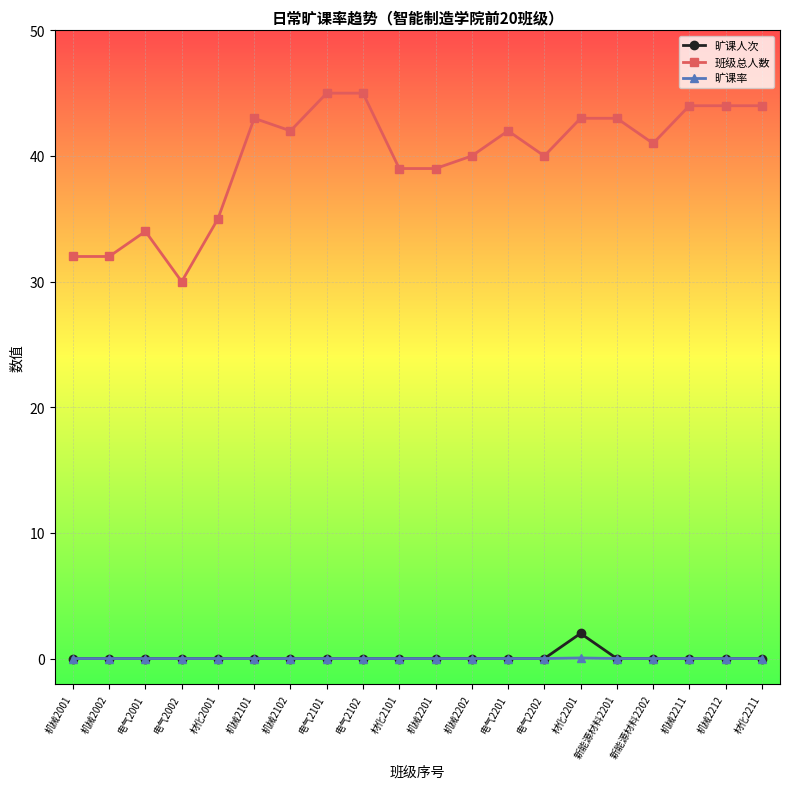

True or false: 班级总人数 and 旷课率 cross at least once.

False